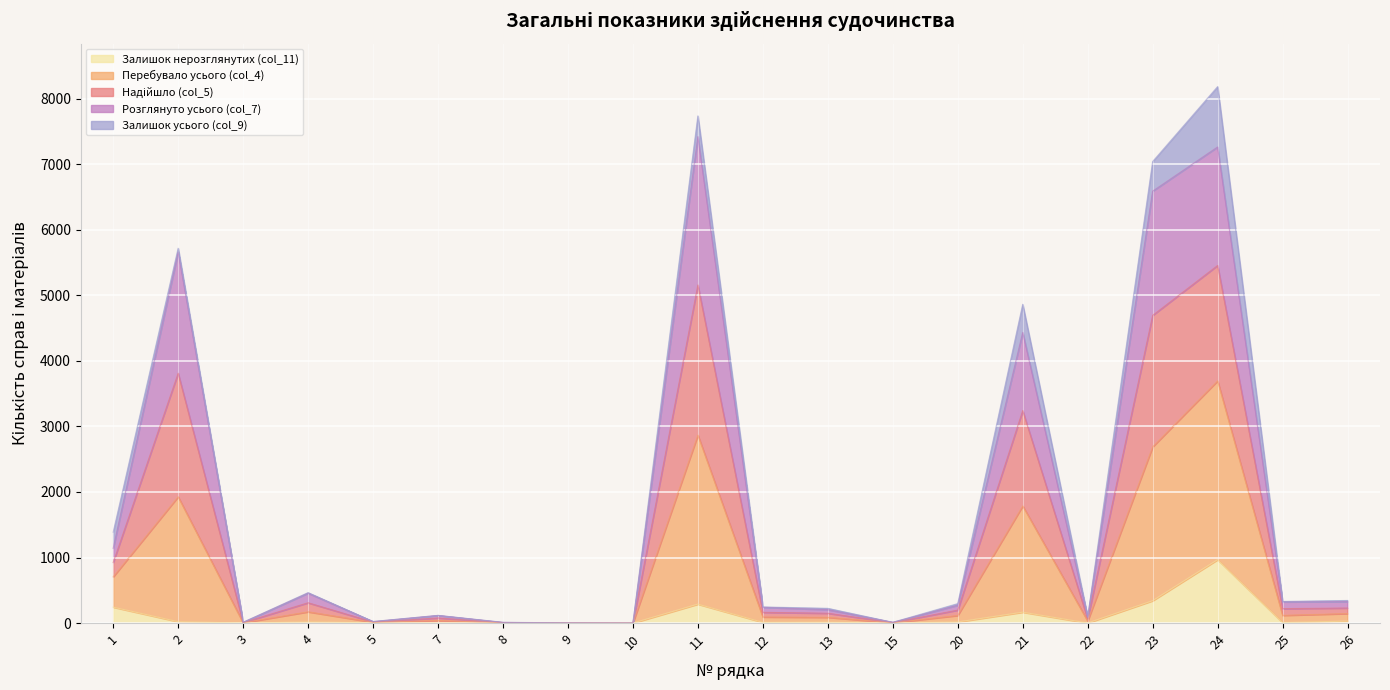

Does the chart display data point markers on the line(s)?

No